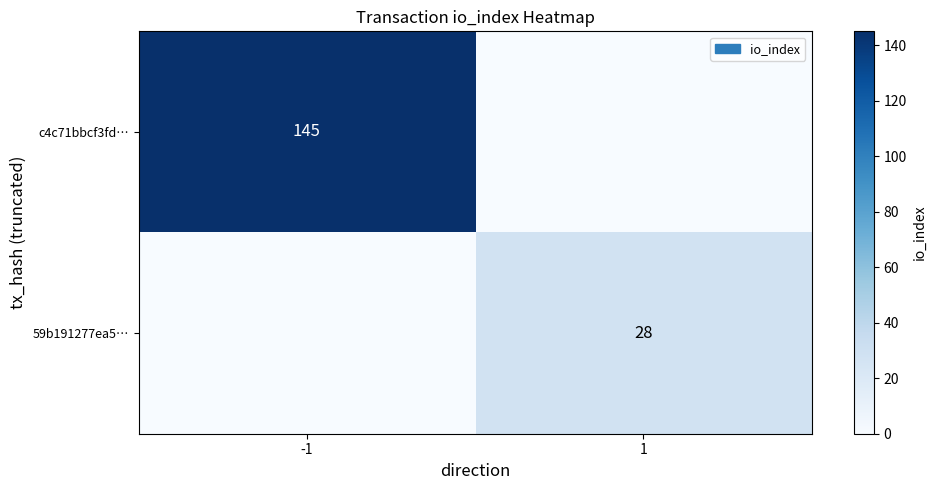

What is the spread (max minus min) of values at -1?

145